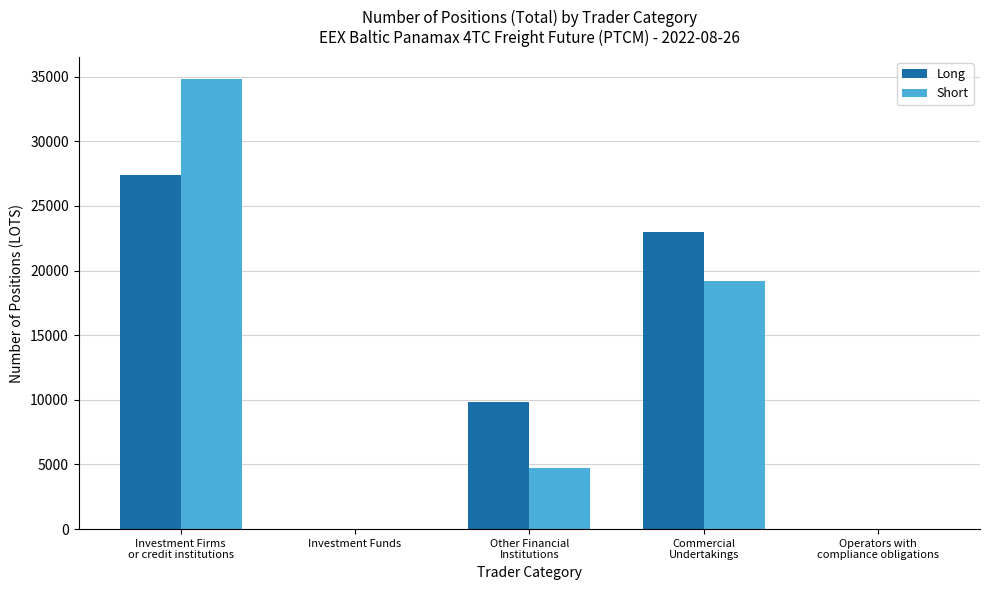

Is the value of Short at Other Financial
Institutions greater than the value of Long at Other Financial
Institutions?

No